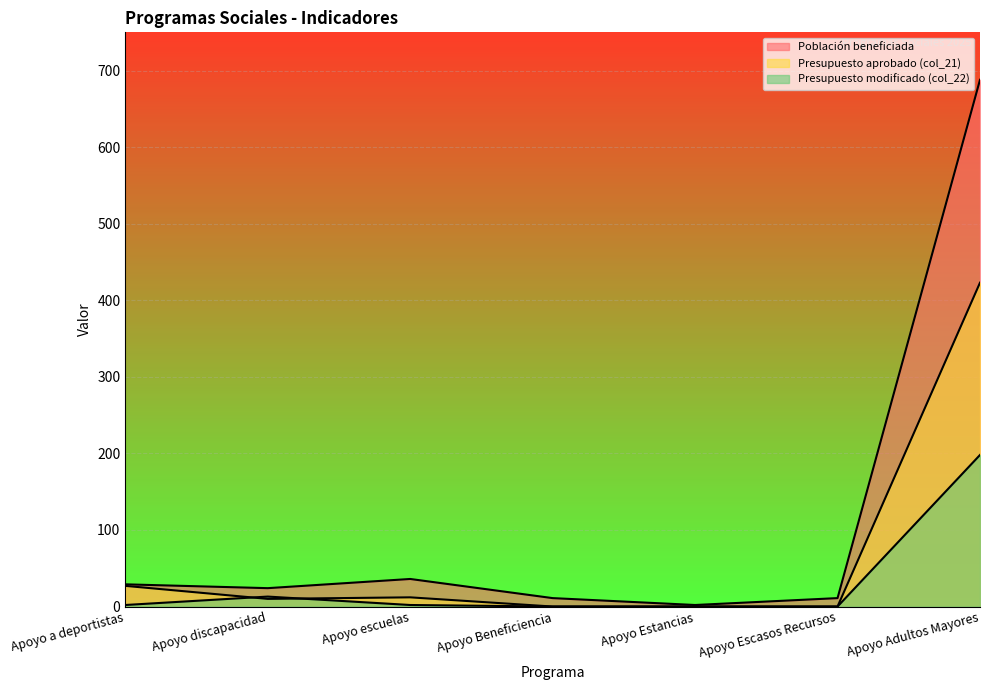

True or false: Presupuesto modificado (col_22) and Población beneficiada cross at least once.

False